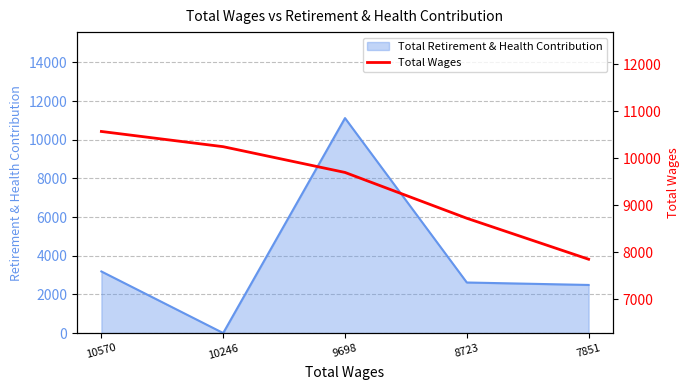

How many data points are less than 9698?

2